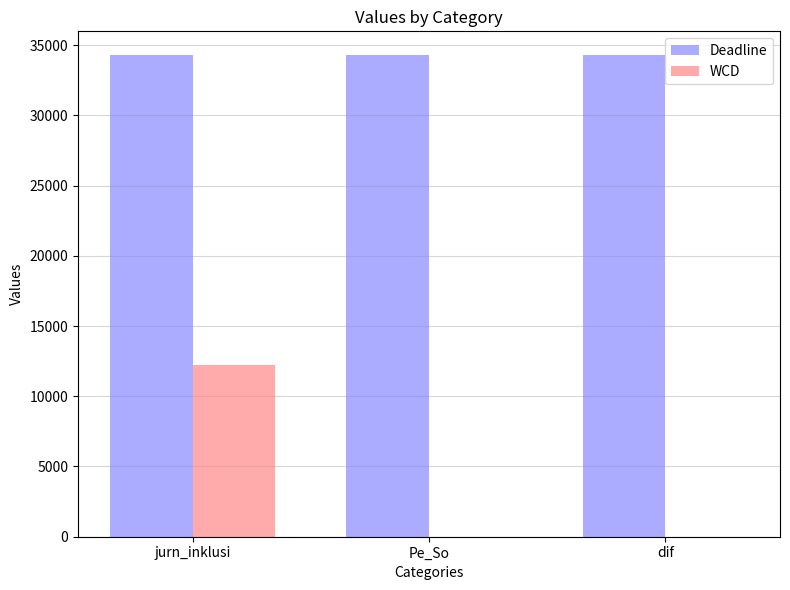

What are all the series names shown in the legend?

Deadline, WCD